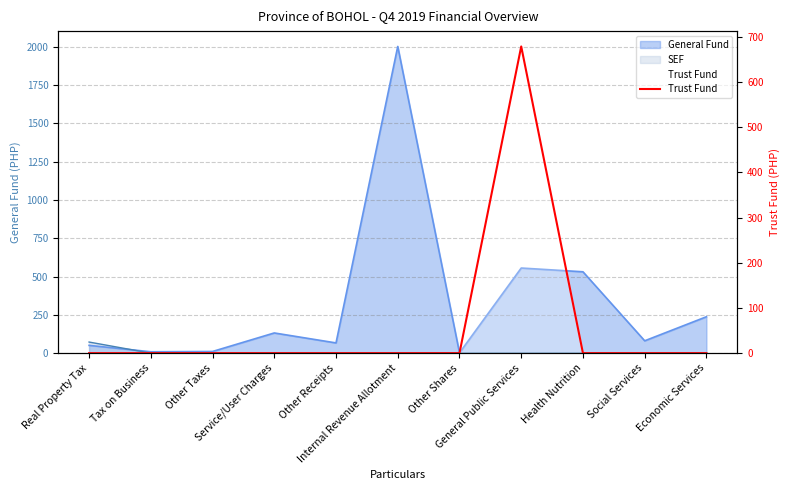

What position from the right is Other Taxes?

9